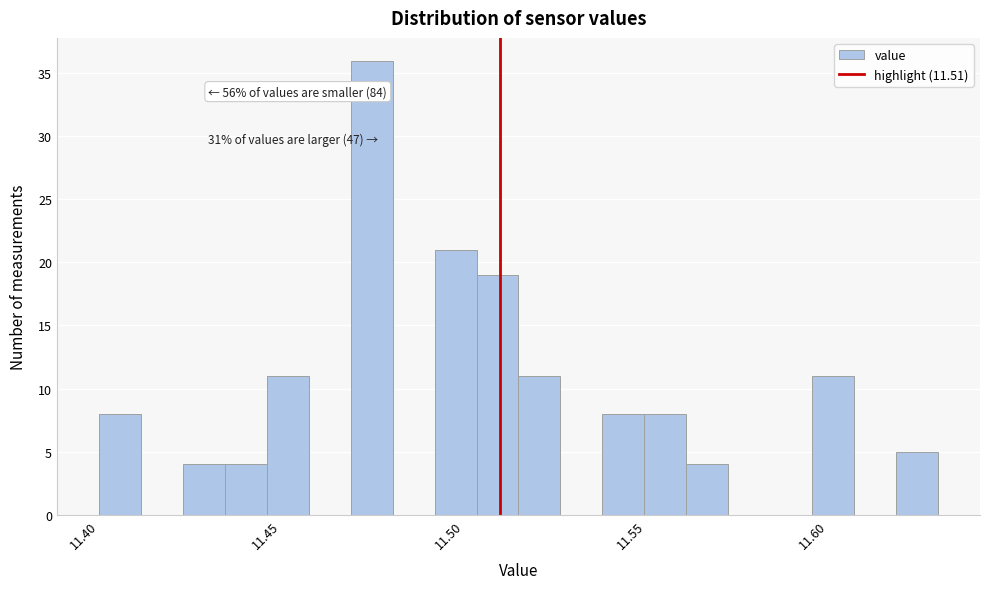

Read against the x-axis, roughly where is the centre of the tallest bar?

11.475